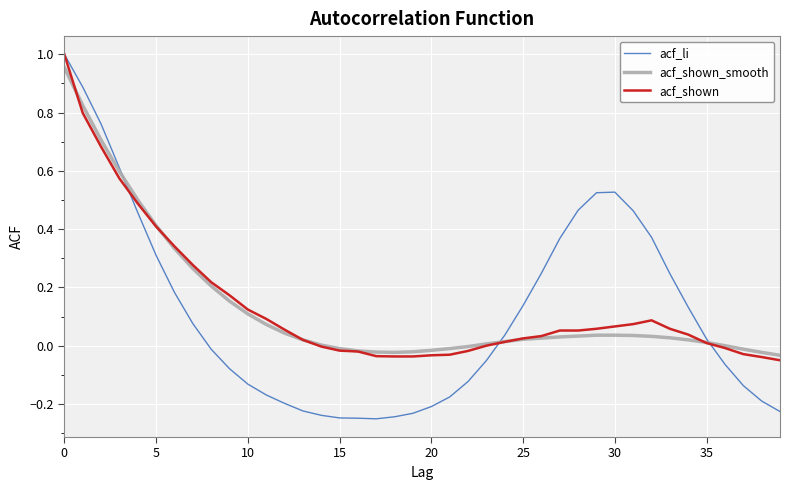

What is the label of the 29th point from the left?

28